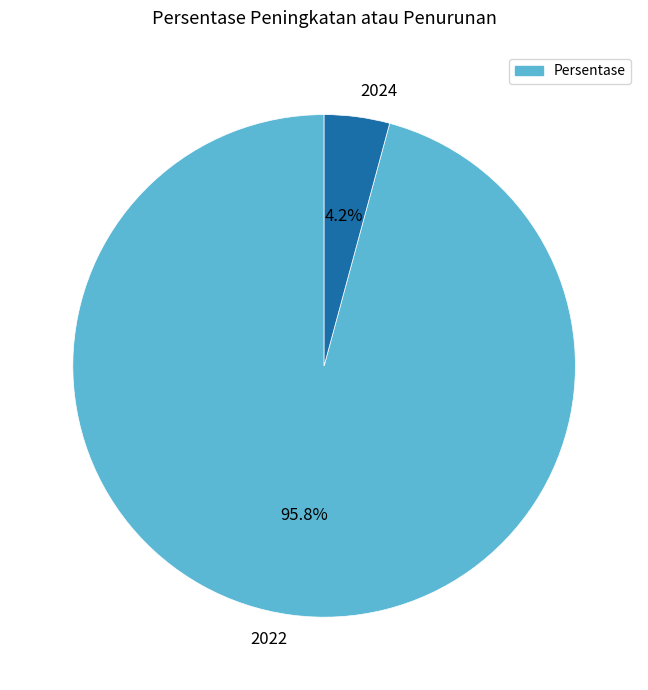

Which has a higher value, 2024 or 2022?

2022